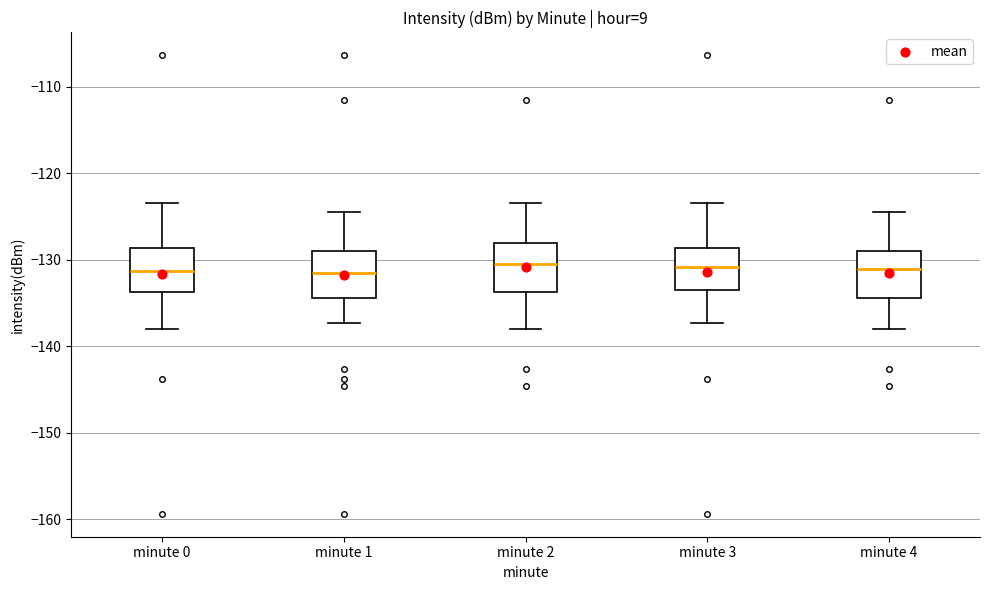

Reading left to right, transcribe this box plot: for each box, give where its median line is, the range the box spans, and where its two whiskers end, as read against the y-axis. The values are not printed on the chart, so give them approximately, as read against the axis.

minute 0: median -131, box -134 to -129, whiskers -138 to -123
minute 1: median -132, box -134 to -129, whiskers -137 to -124
minute 2: median -130, box -134 to -128, whiskers -138 to -123
minute 3: median -131, box -133 to -129, whiskers -137 to -123
minute 4: median -131, box -134 to -129, whiskers -138 to -124